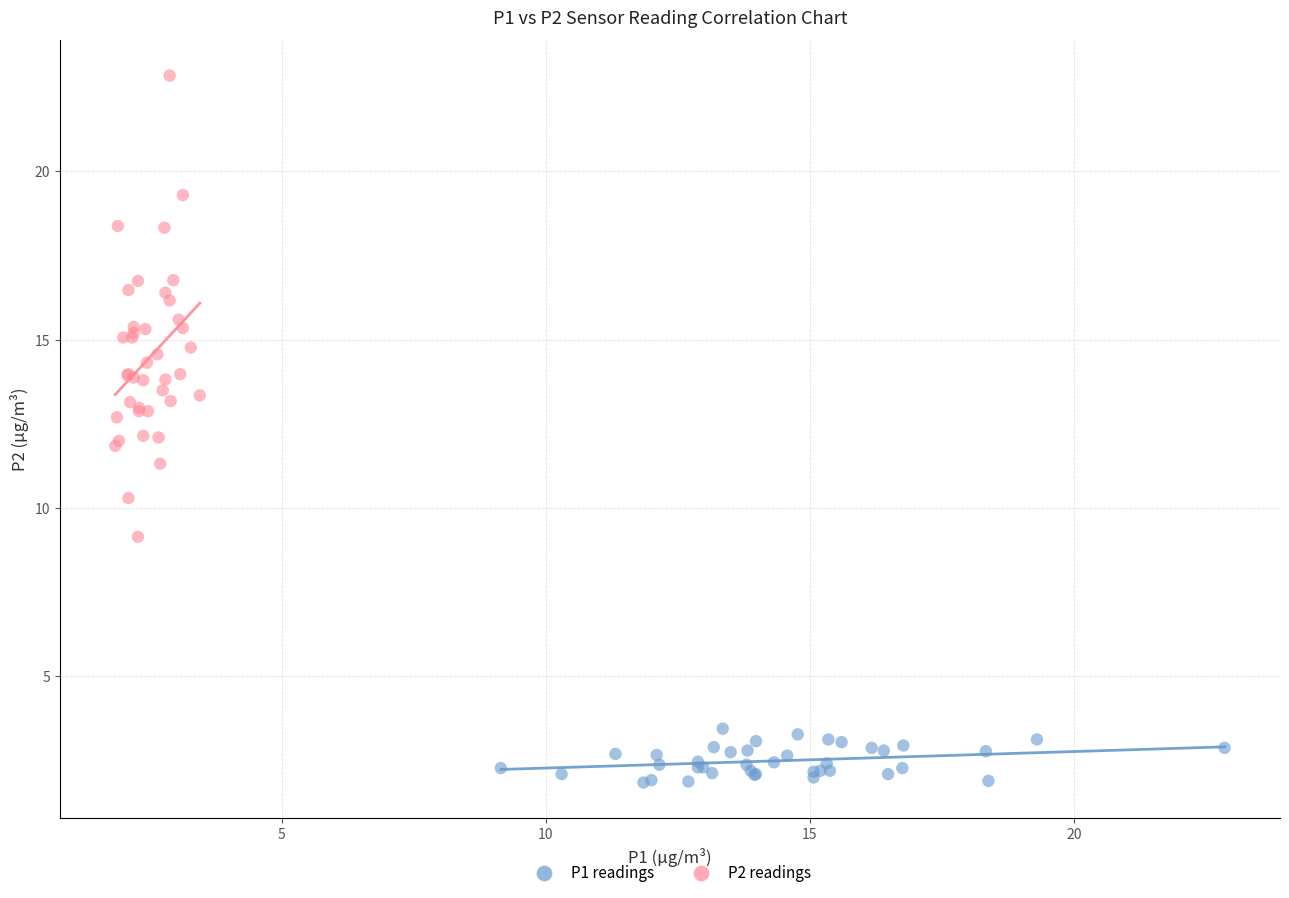

Which series has the largest Y range (max minus min)?

P2 readings